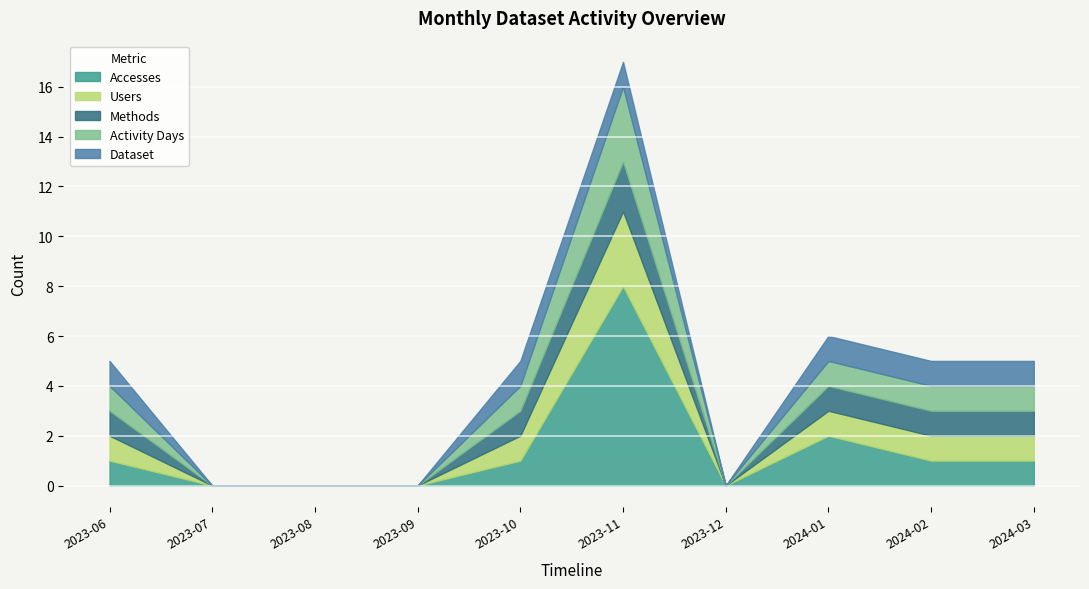

Is the value of Dataset at 2023-09 greater than the value of Methods at 2023-09?

No